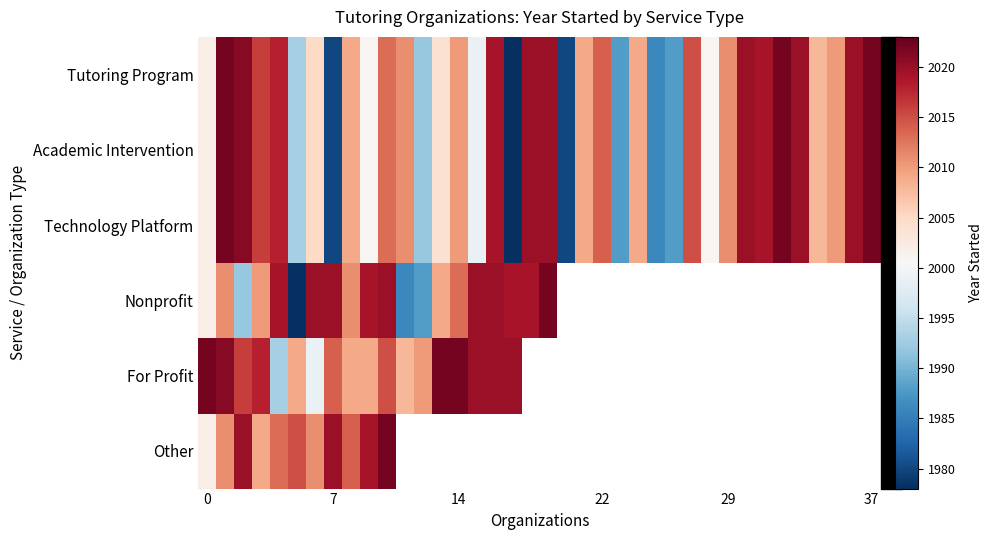

What is the greatest value displayed?

2022.0